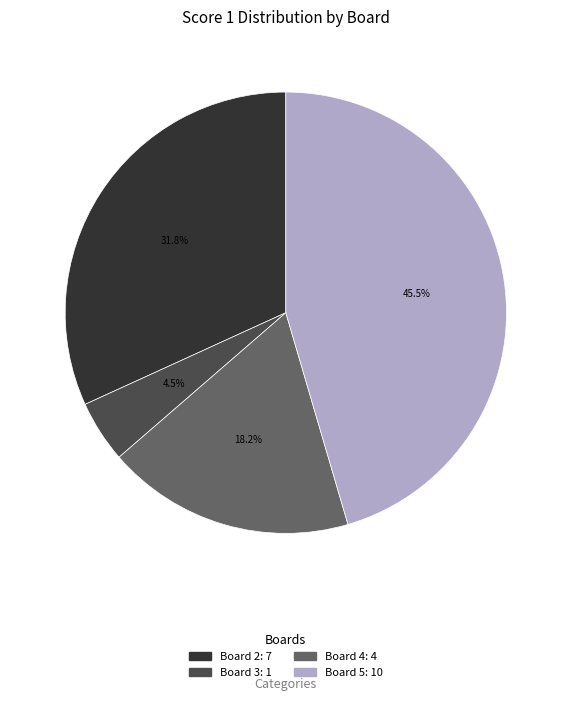

Is there any slice that represents more than half of the pie?

No